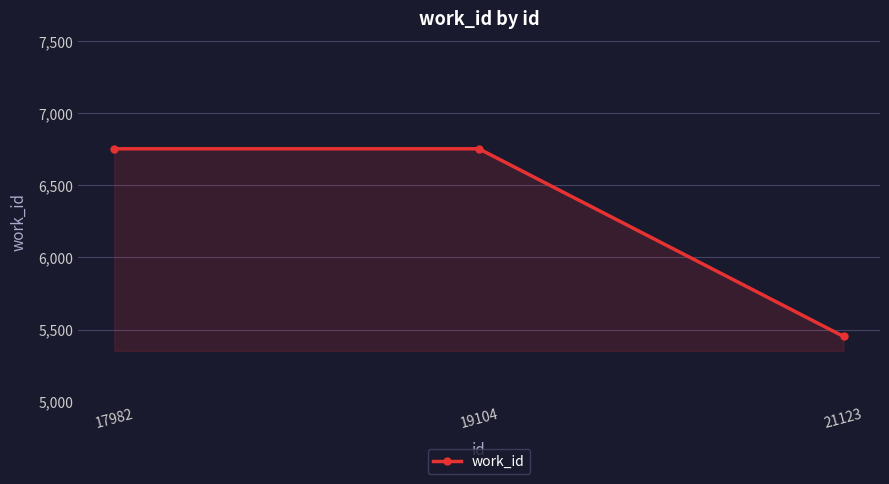

What is the difference between the second highest and minimum values?

1301